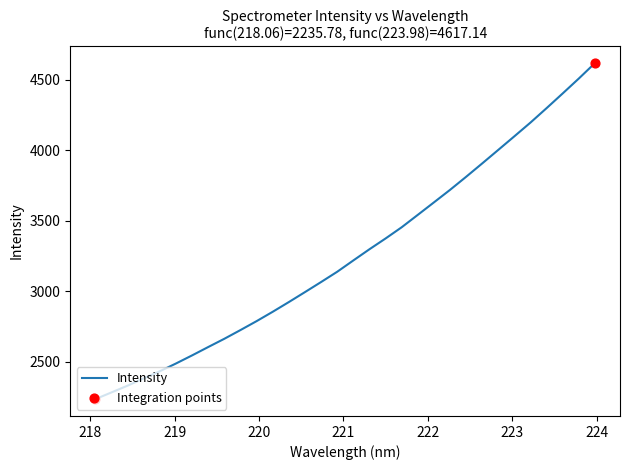

What is the maximum value shown in the chart?

4617.1